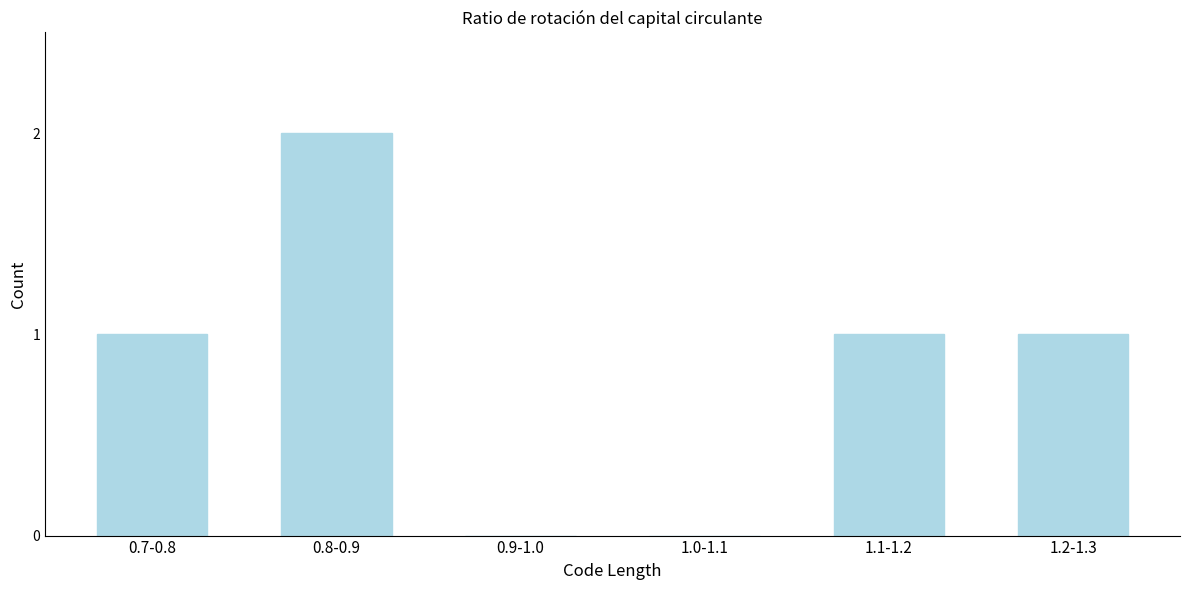

Reading left to right, list all the values displayed in this chart.

0.7-0.8=1	0.8-0.9=2	0.9-1.0=0	1.0-1.1=0	1.1-1.2=1	1.2-1.3=1